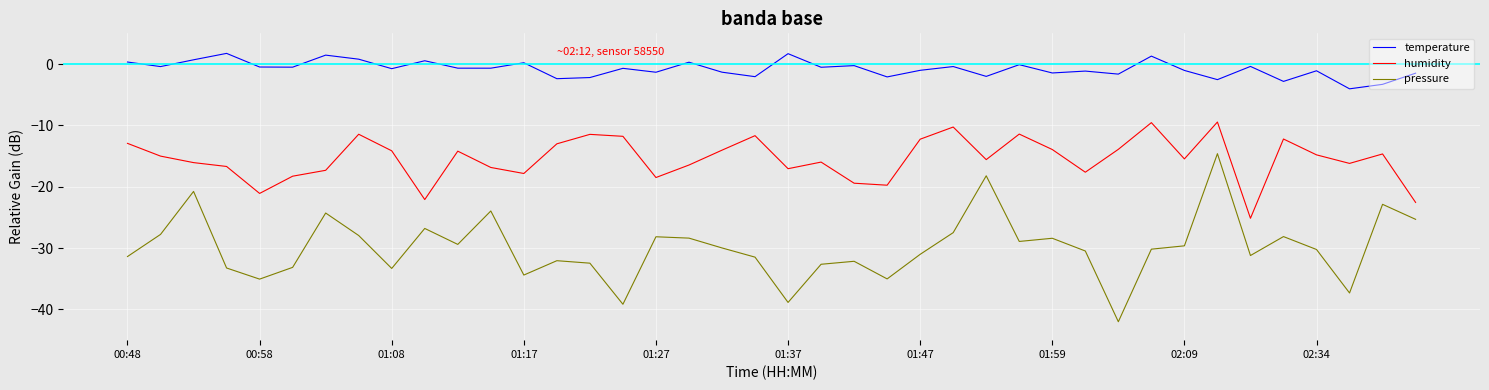

Does the chart display data point markers on the line(s)?

No